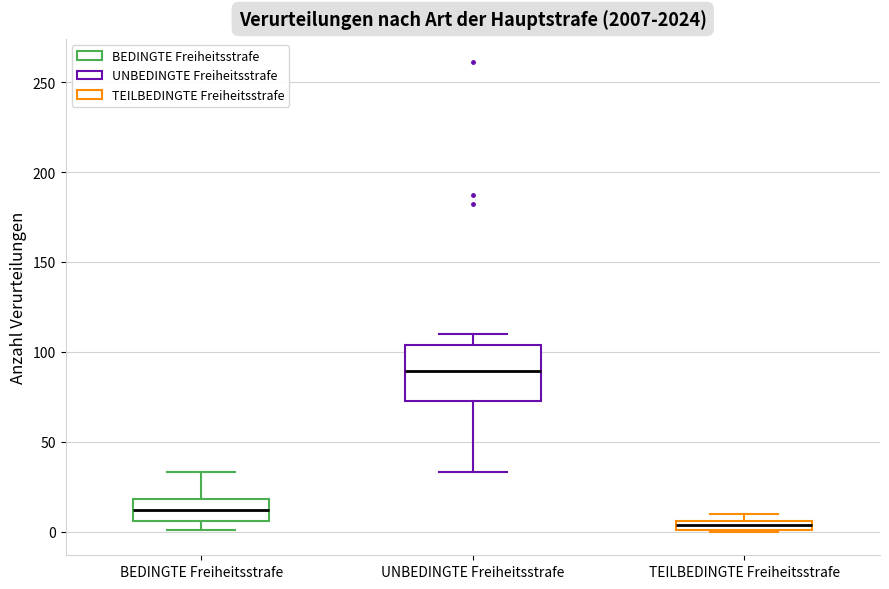

Where does the upper whisker of the box for UNBEDINGTE Freiheitsstrafe end on the y-axis? The values are not printed on the chart, so give them approximately, as read against the axis.

110